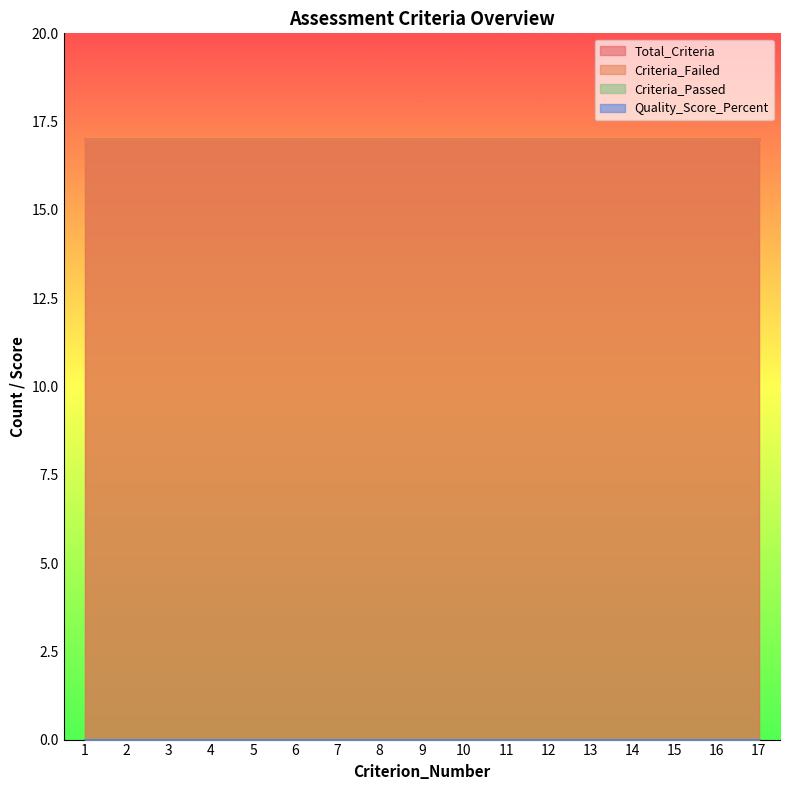

Reading right to left, extract all data points from this chart.

Total_Criteria: 17	17	17	17	17	17	17	17	17	17	17	17	17	17	17	17	17
Criteria_Failed: 17	17	17	17	17	17	17	17	17	17	17	17	17	17	17	17	17
Criteria_Passed: 0	0	0	0	0	0	0	0	0	0	0	0	0	0	0	0	0
Quality_Score_Percent: 0	0	0	0	0	0	0	0	0	0	0	0	0	0	0	0	0